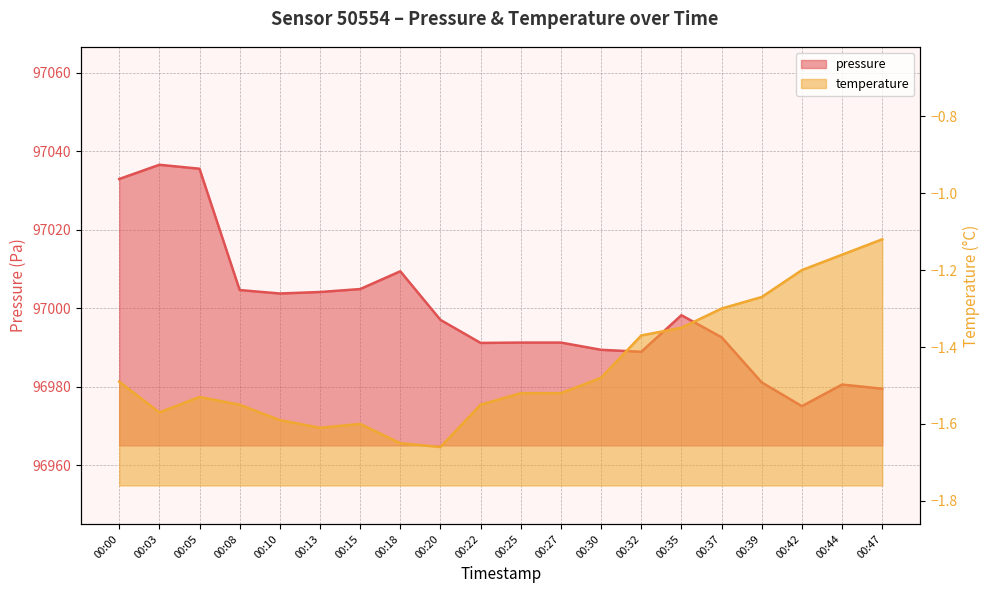

Between 00:08 and 00:39, which series saw the biggest shift?

pressure